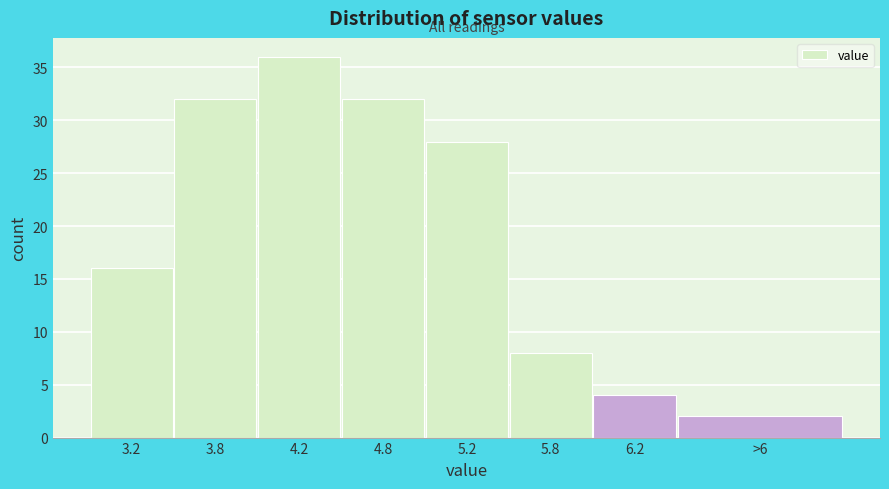

Reading left to right, extract all data points from this chart.

16	32	36	32	28	8	4	2